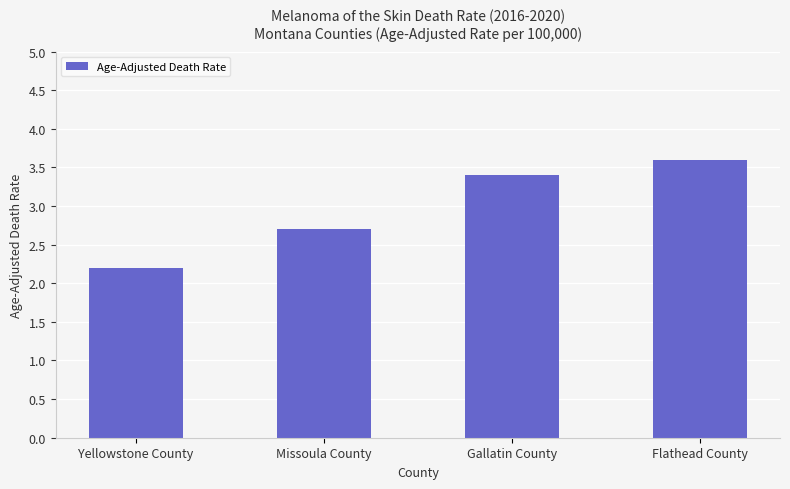

Count the number of values greater than 3.

2